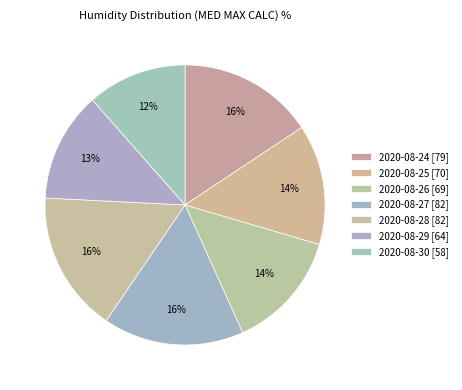

Count the number of slices in the pie.

7